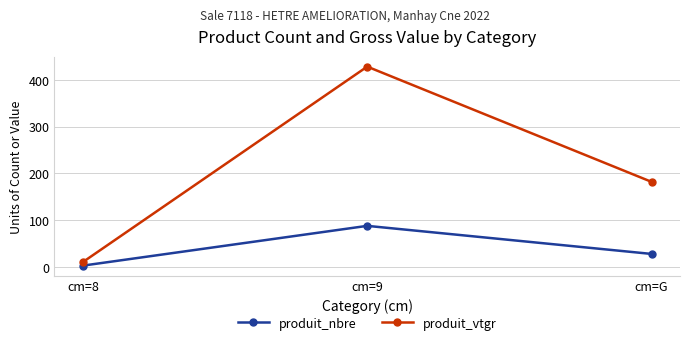

How many categories are shown in the chart?

3